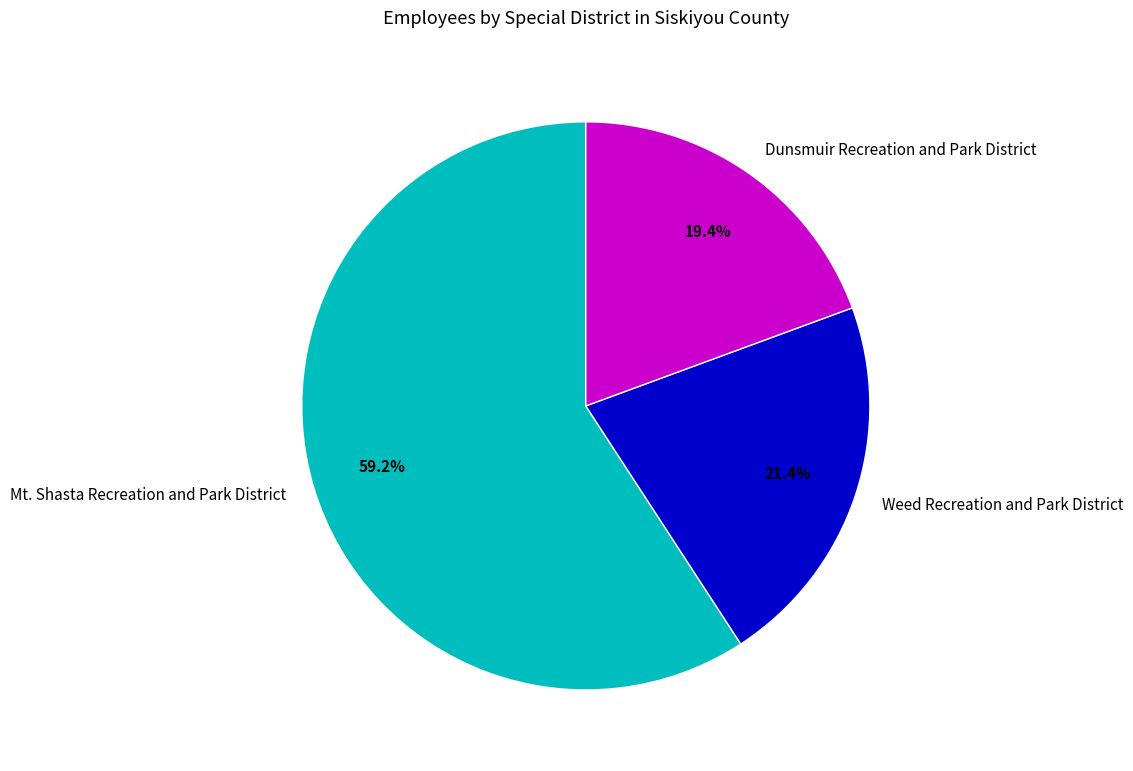

To the nearest percent, what is the difference between the largest and smallest slice percentages?

40%